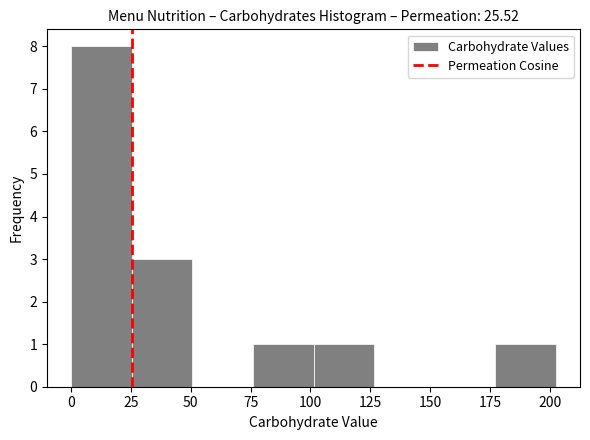

How tall is the bar that spans 100 to 125 on the x-axis? Neither the bar edges nor the heights are printed on the chart, so give them approximately, as read against the axes.

1